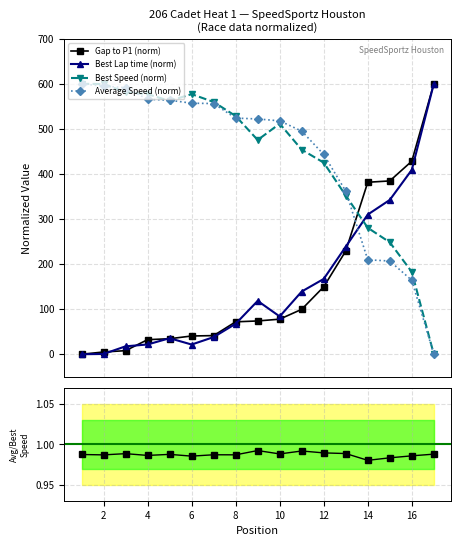

What is the value of the Best Speed (norm) point at the 9th from the left?

475.3